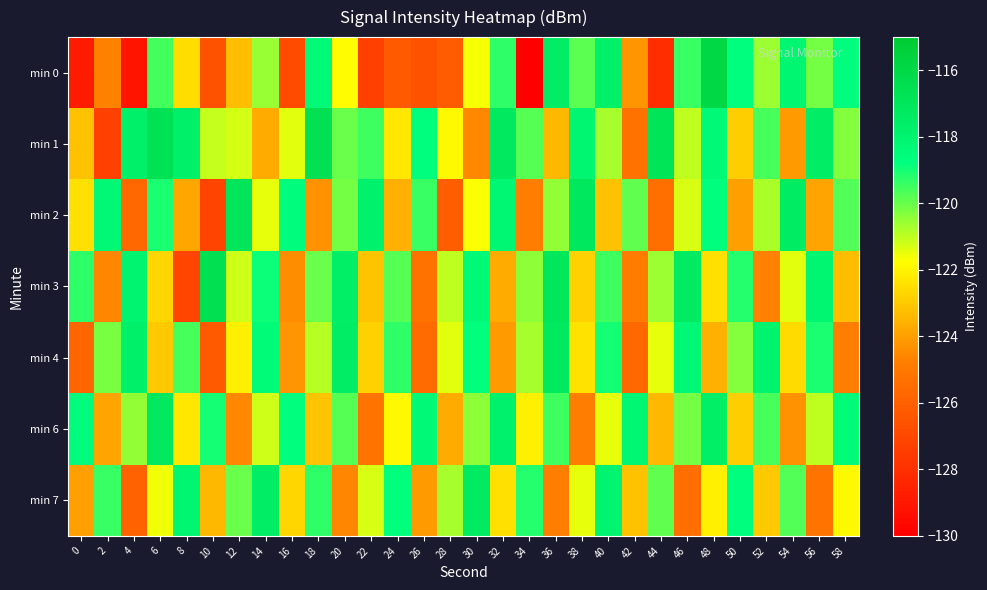

Rank the series by their maximum value, from lowest to highest.

min 7, min 4, min 6, min 2, min 1, min 3, min 0